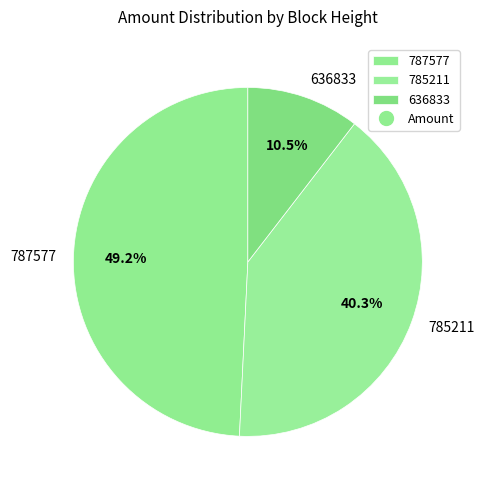

The 636833 slice represents 19% of the pie. True or false?

False